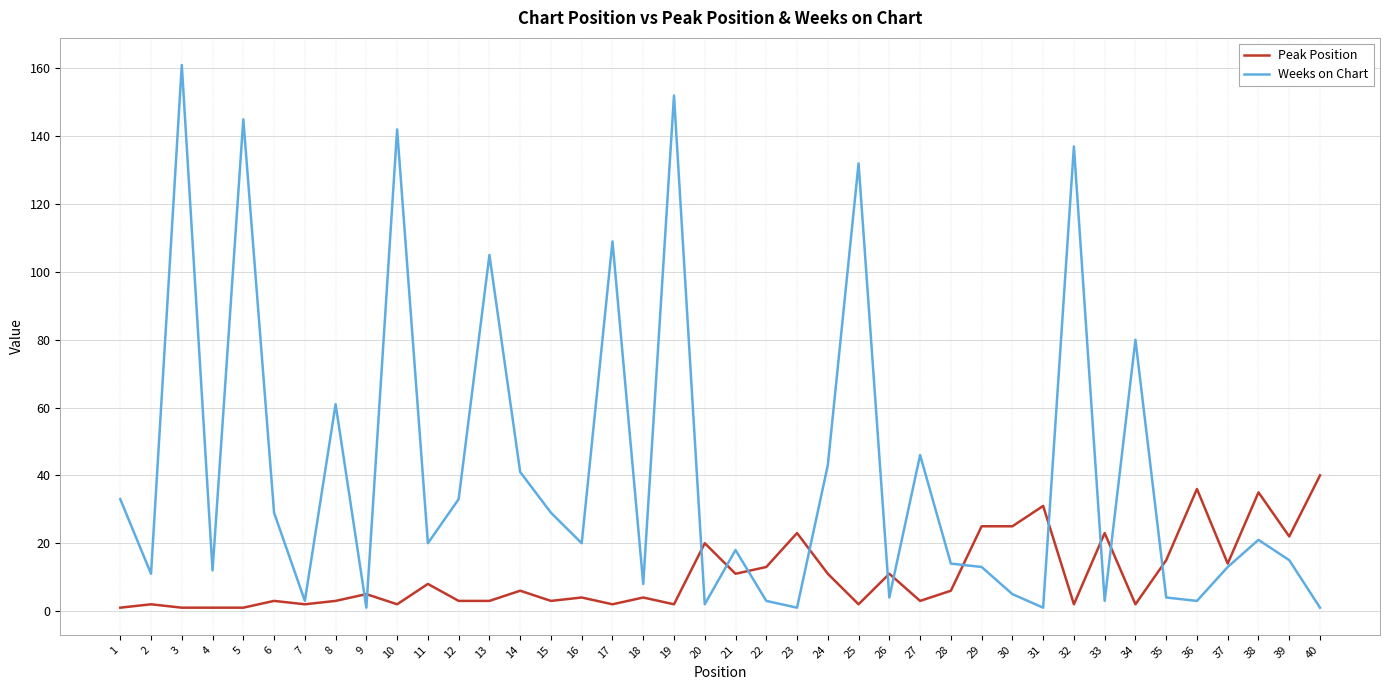

Reading left to right, extract all data points from this chart.

Peak Position: 1=1	2=2	3=1	4=1	5=1	6=3	7=2	8=3	9=5	10=2	11=8	12=3	13=3	14=6	15=3	16=4	17=2	18=4	19=2	20=20	21=11	22=13	23=23	24=11	25=2	26=11	27=3	28=6	29=25	30=25	31=31	32=2	33=23	34=2	35=15	36=36	37=14	38=35	39=22	40=40
Weeks on Chart: 1=33	2=11	3=161	4=12	5=145	6=29	7=3	8=61	9=1	10=142	11=20	12=33	13=105	14=41	15=29	16=20	17=109	18=8	19=152	20=2	21=18	22=3	23=1	24=43	25=132	26=4	27=46	28=14	29=13	30=5	31=1	32=137	33=3	34=80	35=4	36=3	37=13	38=21	39=15	40=1